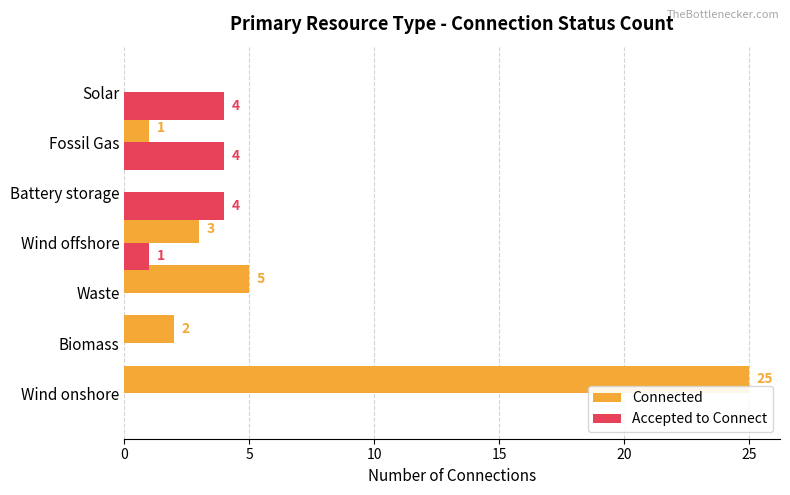

What are all the series names shown in the legend?

Connected, Accepted to Connect